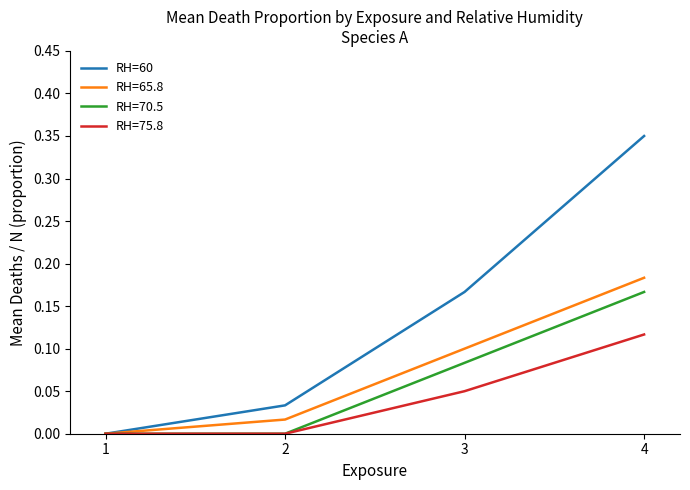

The RH=75.8 series shows 0.1 at 2. True or false?

False